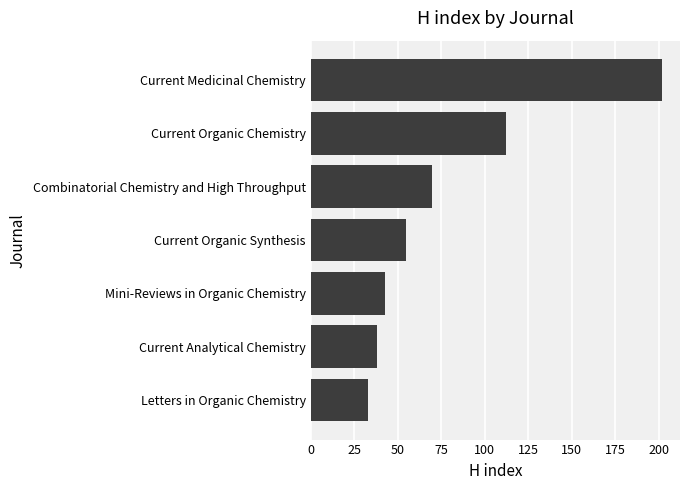

What is the average value?

79